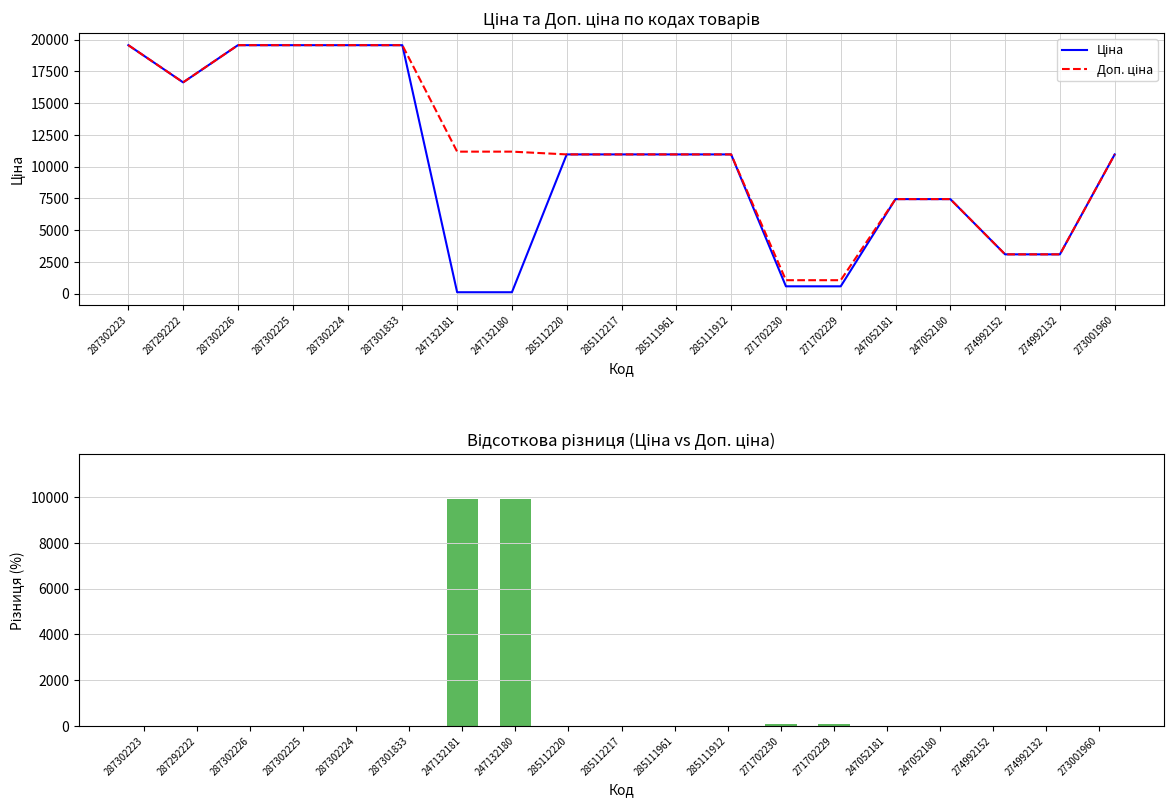

Which series changed the most between 247052180 and 274992152?

Ціна